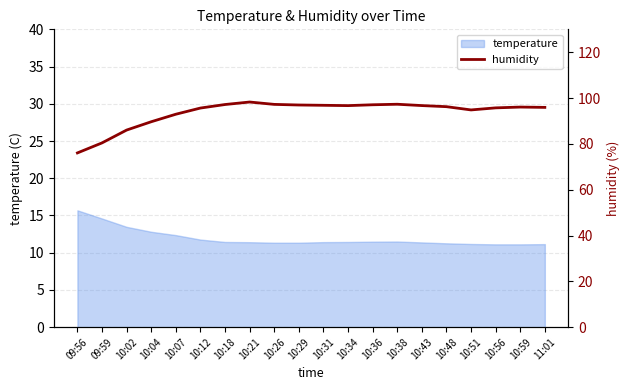

The value at 11:01 is 95.9. True or false?

True